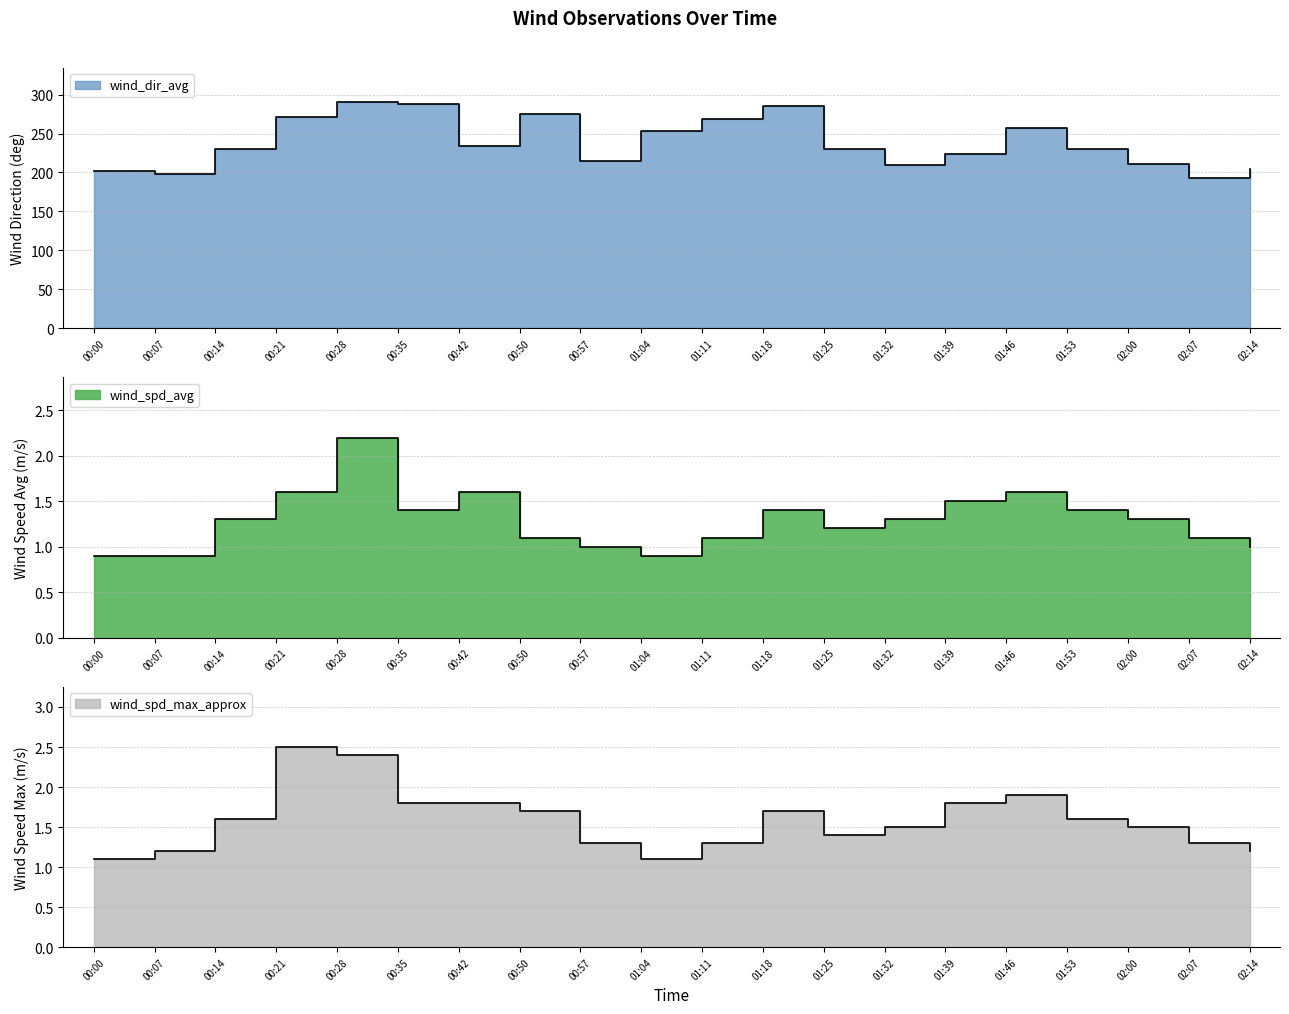

True or false: wind_spd_max_approx and wind_spd_avg intersect in this chart.

False